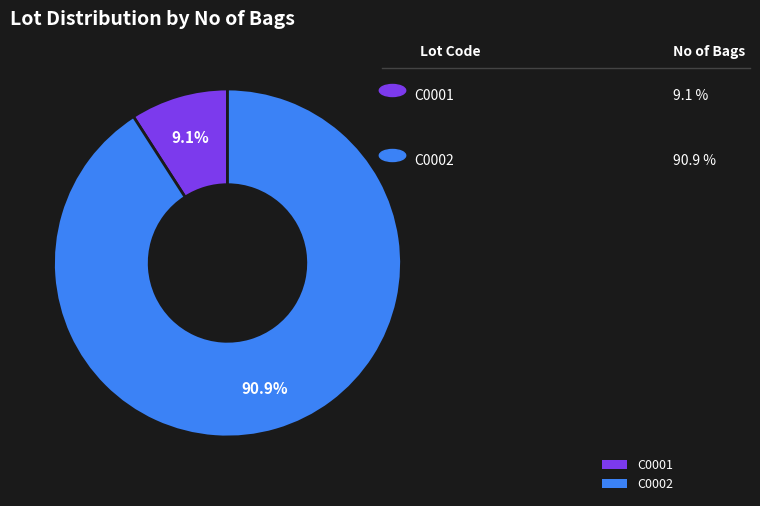

How many slices are in this pie chart?

2